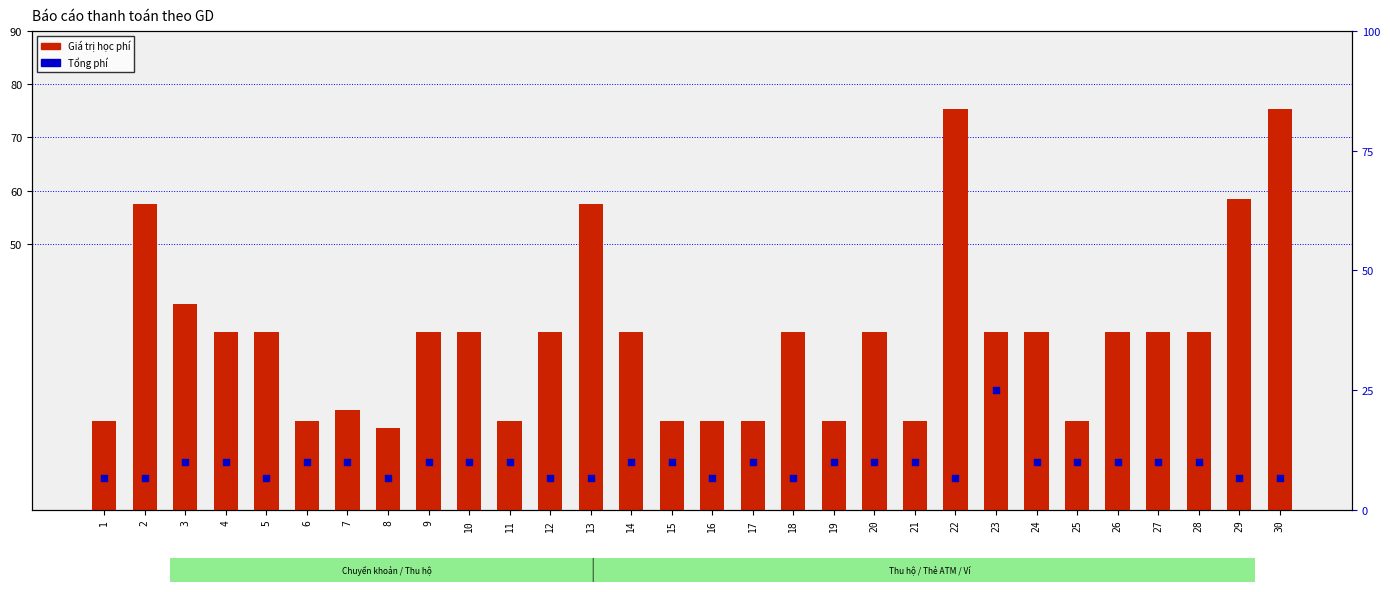

What are all the series names shown in the legend?

Giá trị học phí, Tổng phí